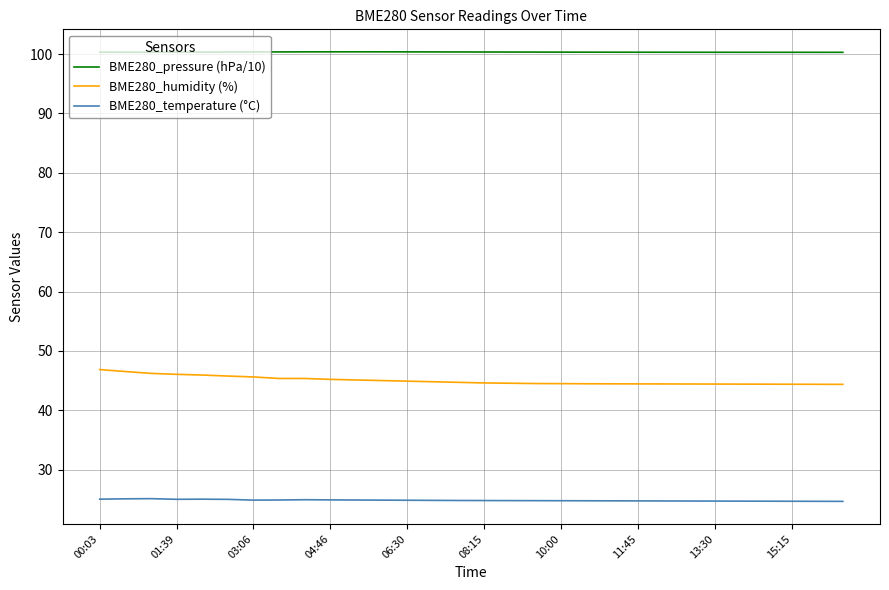

What are all the series names shown in the legend?

BME280_pressure (hPa/10), BME280_humidity (%), BME280_temperature (°C)